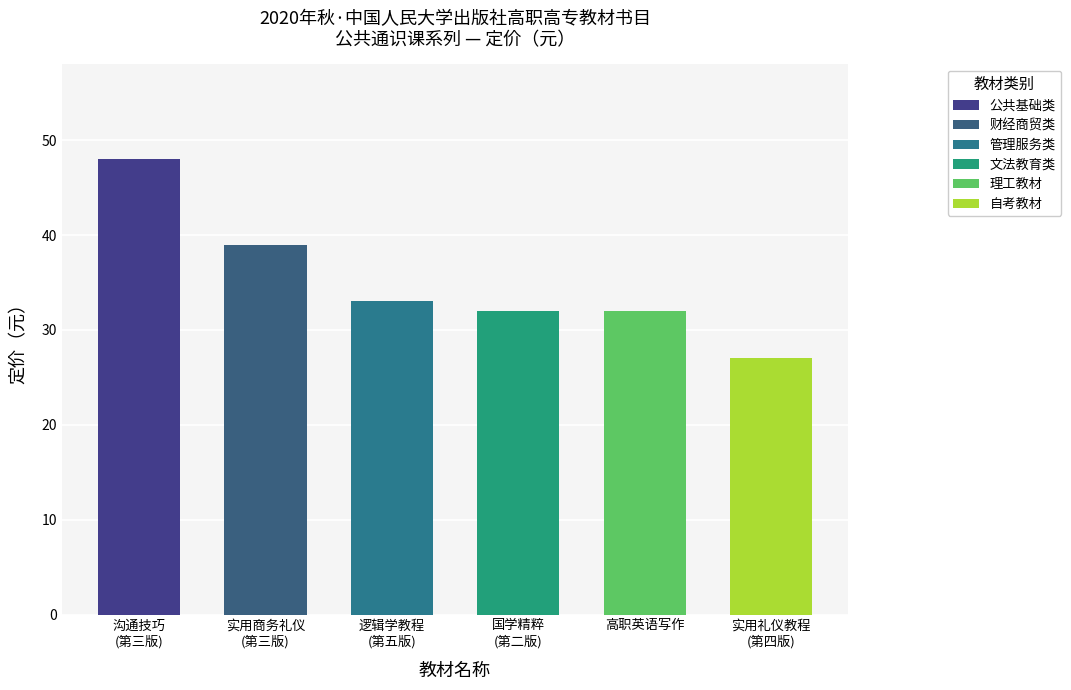

At which category is the sum across all series the highest?

沟通技巧（第三版）